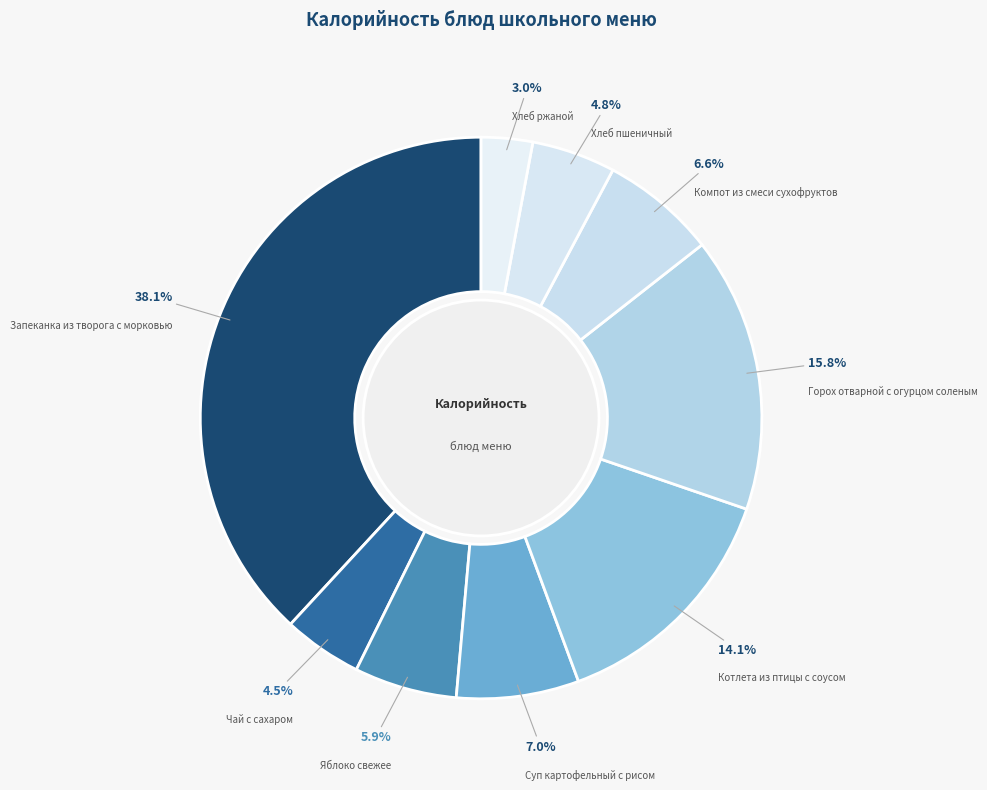

Count the number of slices in the pie.

9